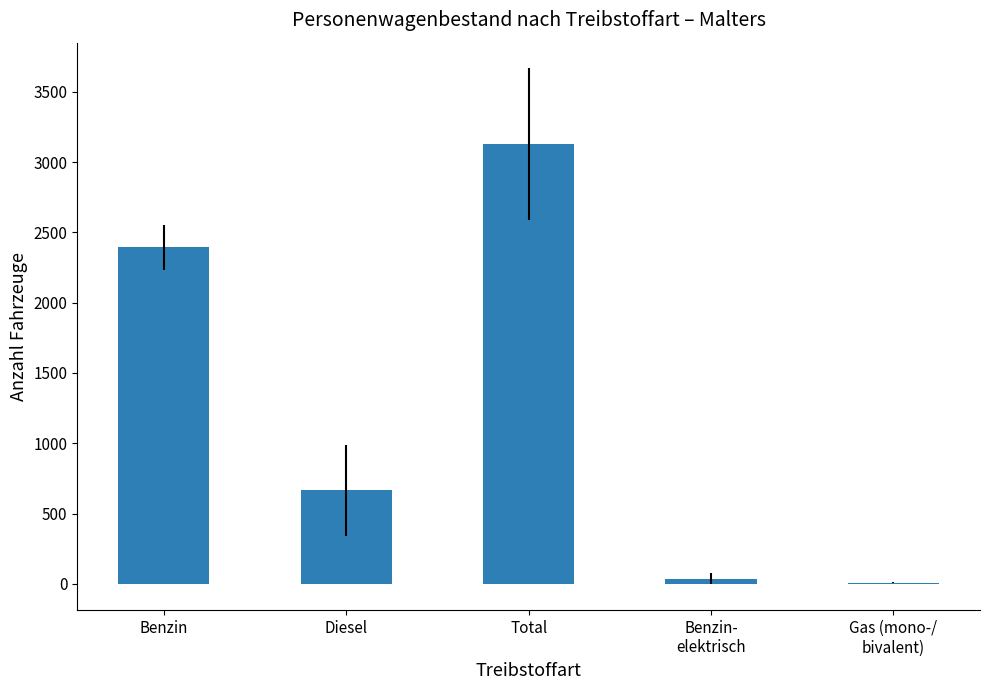

What is the change in value from Diesel to Gas (mono-/
bivalent)?

-656.2